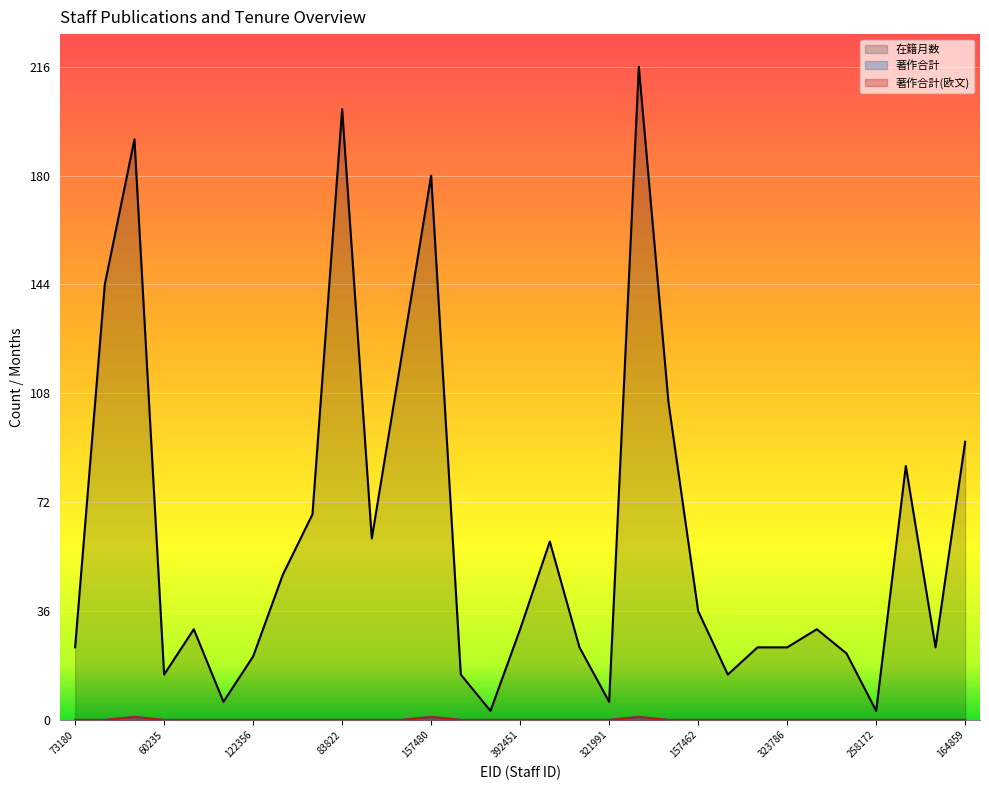

The value of 在籍月数 at 321997 is 1. True or false?

False